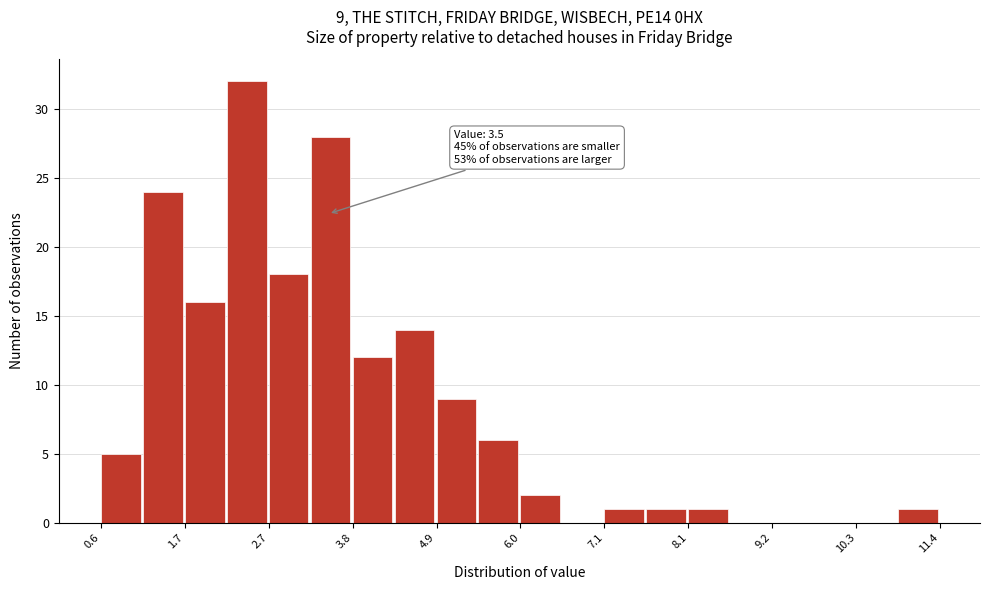

Around what value on the x-axis is the tallest bar? Give the approximate position of its centre, as read against the axis.

2.4